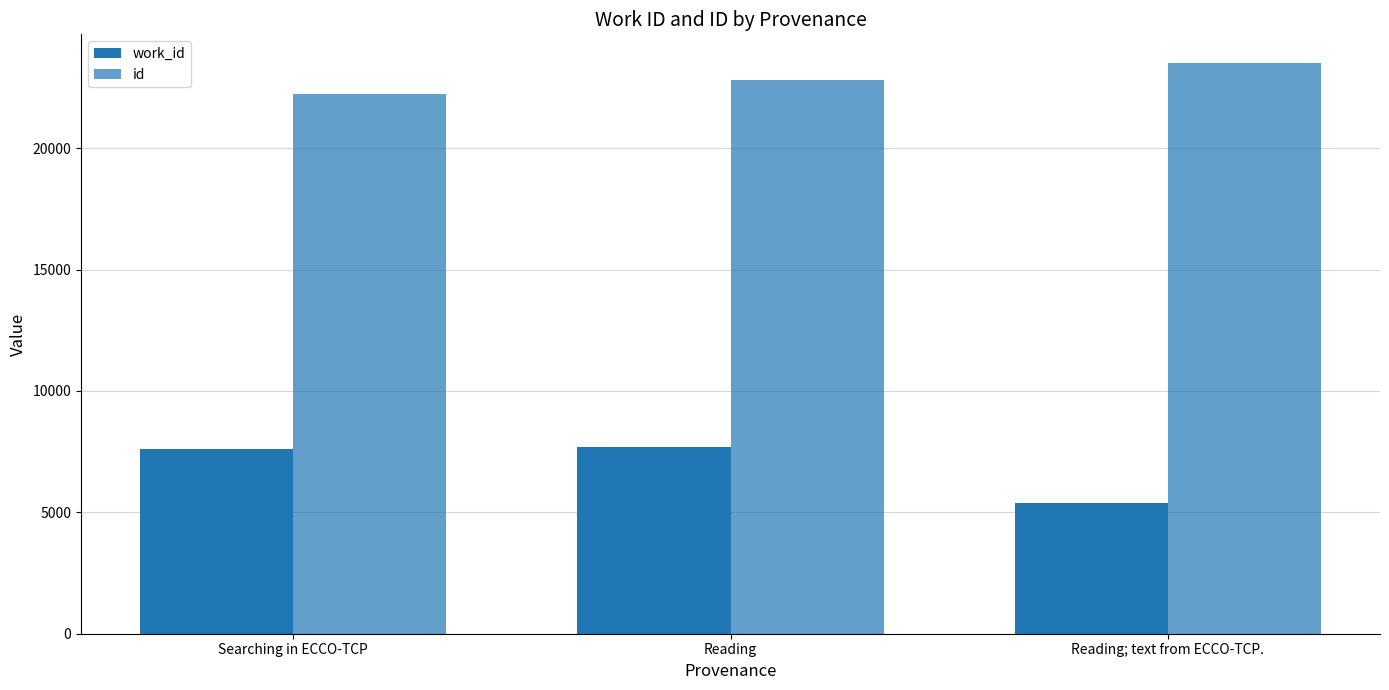

What is the total value across all series at Reading; text from ECCO-TCP.?

28921